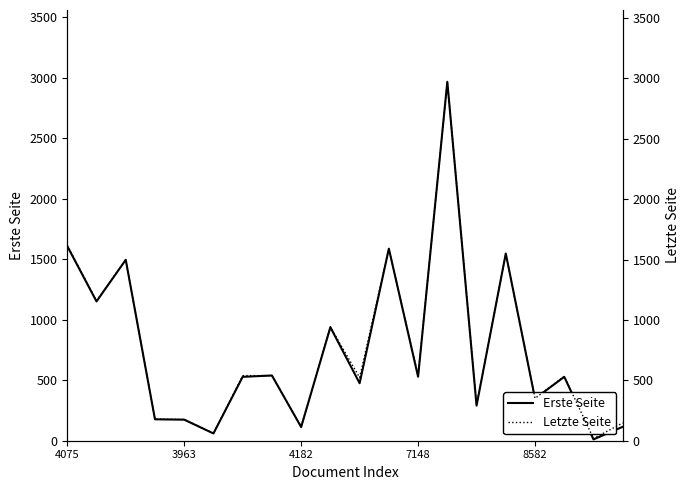

True or false: Letzte Seite and Erste Seite cross at least once.

False